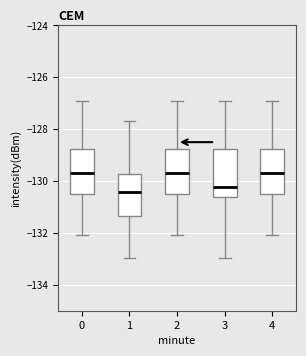

Reading left to right, transcribe this box plot: for each box, give where its median line is, the range the box spans, and where its two whiskers end, as read against the y-axis. The values are not printed on the chart, so give them approximately, as read against the axis.

0: median -129.6, box -130.4 to -128.8, whiskers -132.0 to -127.0
1: median -130.4, box -131.4 to -129.8, whiskers -133.0 to -127.6
2: median -129.6, box -130.4 to -128.8, whiskers -132.0 to -127.0
3: median -130.2, box -130.6 to -128.8, whiskers -133.0 to -127.0
4: median -129.6, box -130.4 to -128.8, whiskers -132.0 to -127.0